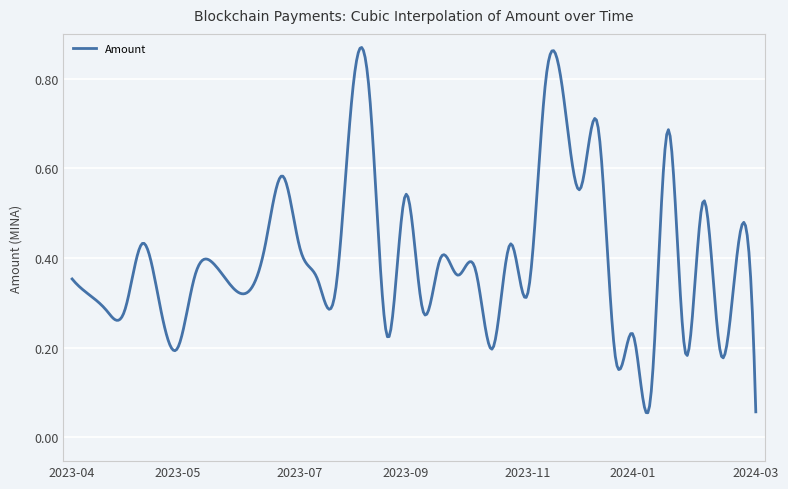

How many lines are shown in the chart?

1